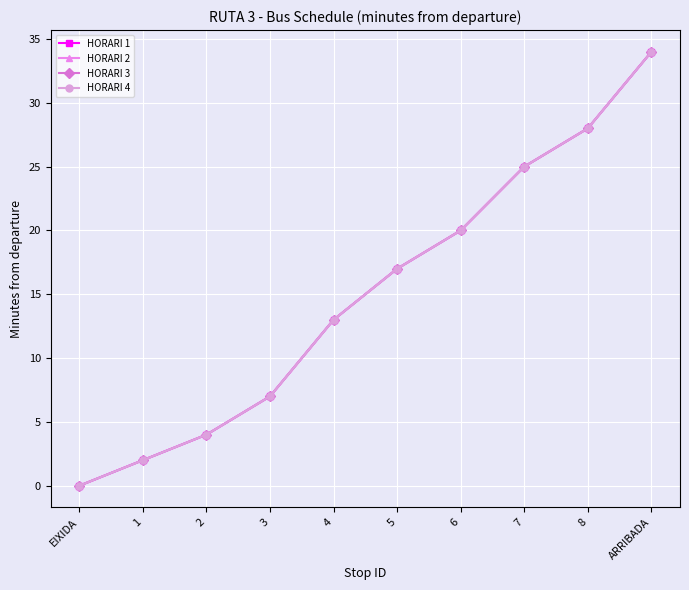

Reading left to right, extract all data points from this chart.

HORARI 1: 0	2	4	7	13	17	20	25	28	34
HORARI 2: 0	2	4	7	13	17	20	25	28	34
HORARI 3: 0	2	4	7	13	17	20	25	28	34
HORARI 4: 0	2	4	7	13	17	20	25	28	34